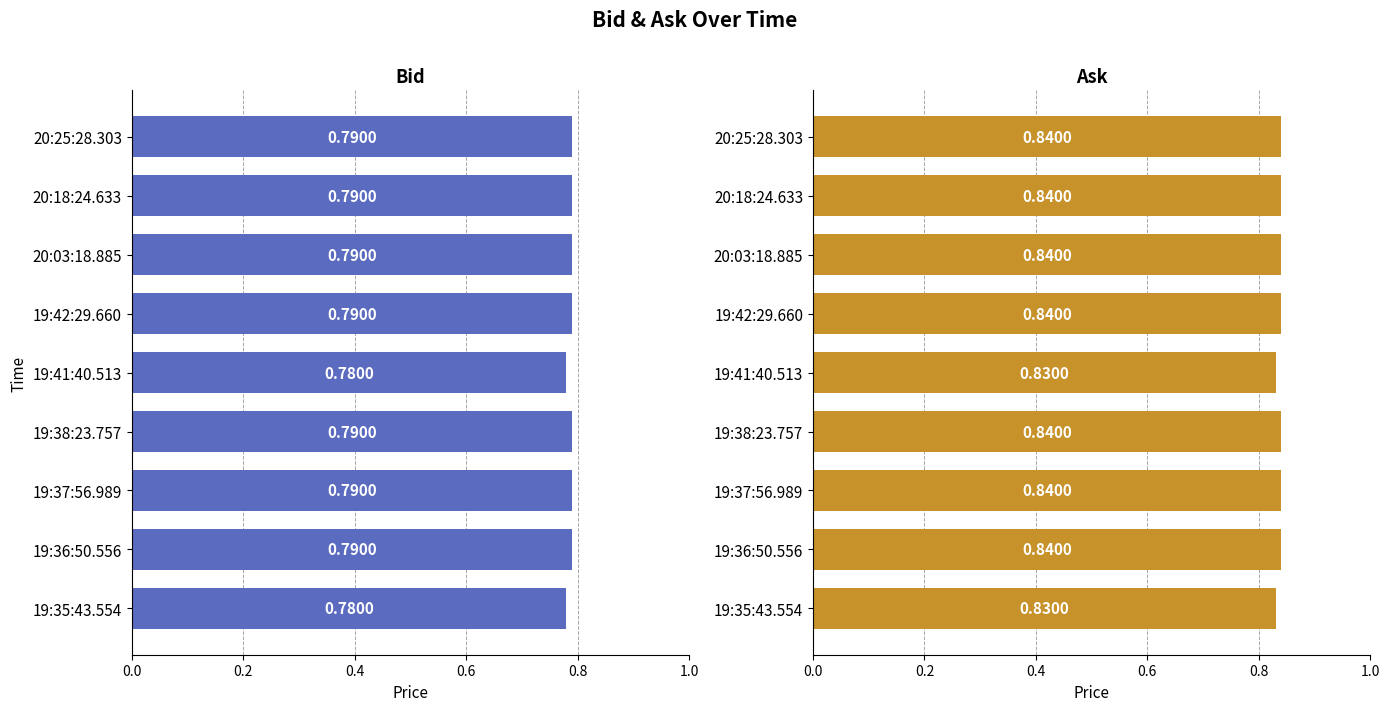

Which series has the widest spread of values?

Bid